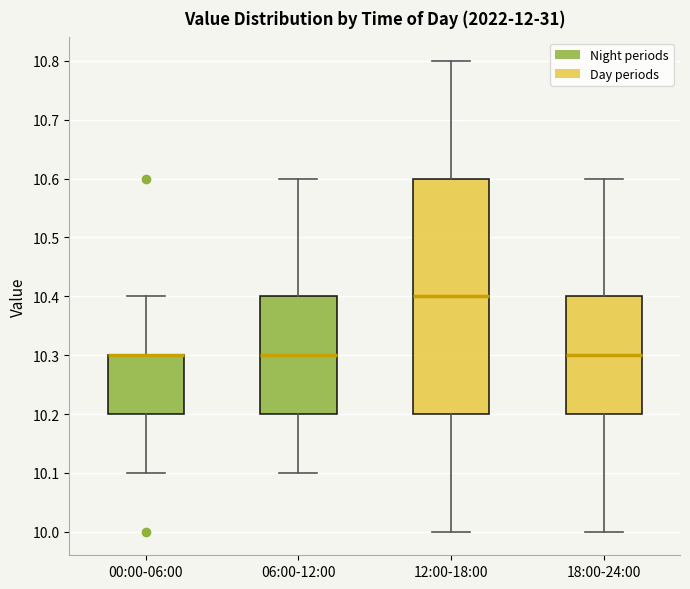

Where is the lower edge of the box for 18:00-24:00 on the y-axis? The values are not printed on the chart, so give them approximately, as read against the axis.

10.2